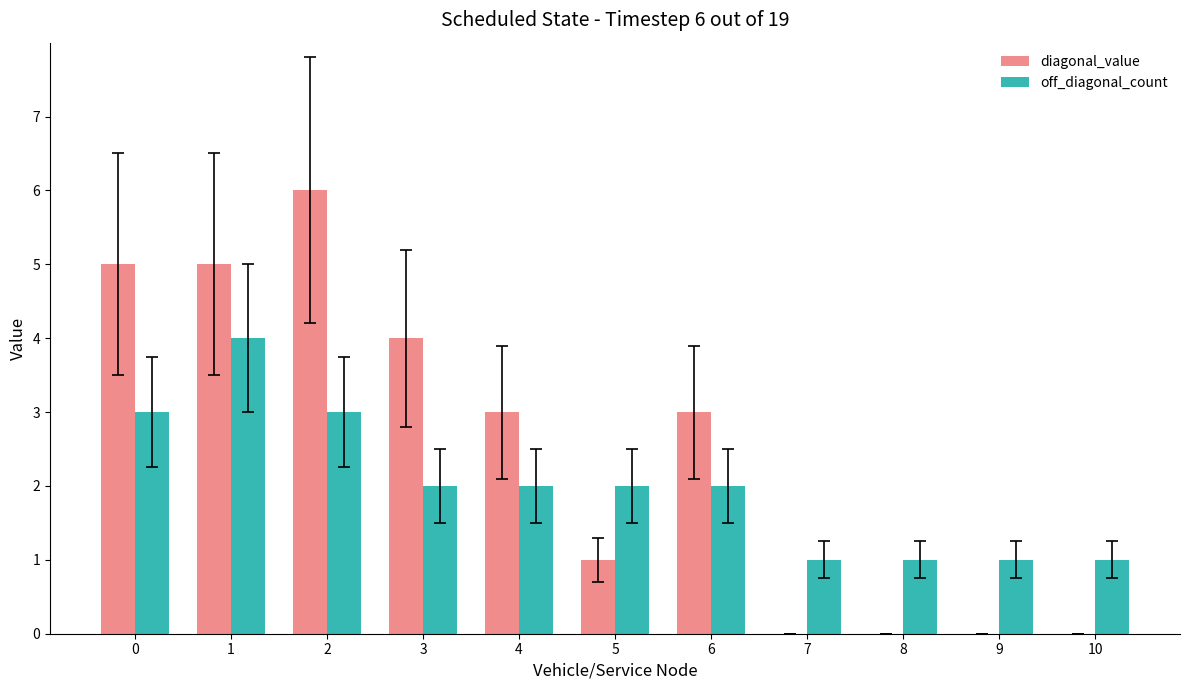

The value of off_diagonal_count at 3 is 1. True or false?

False